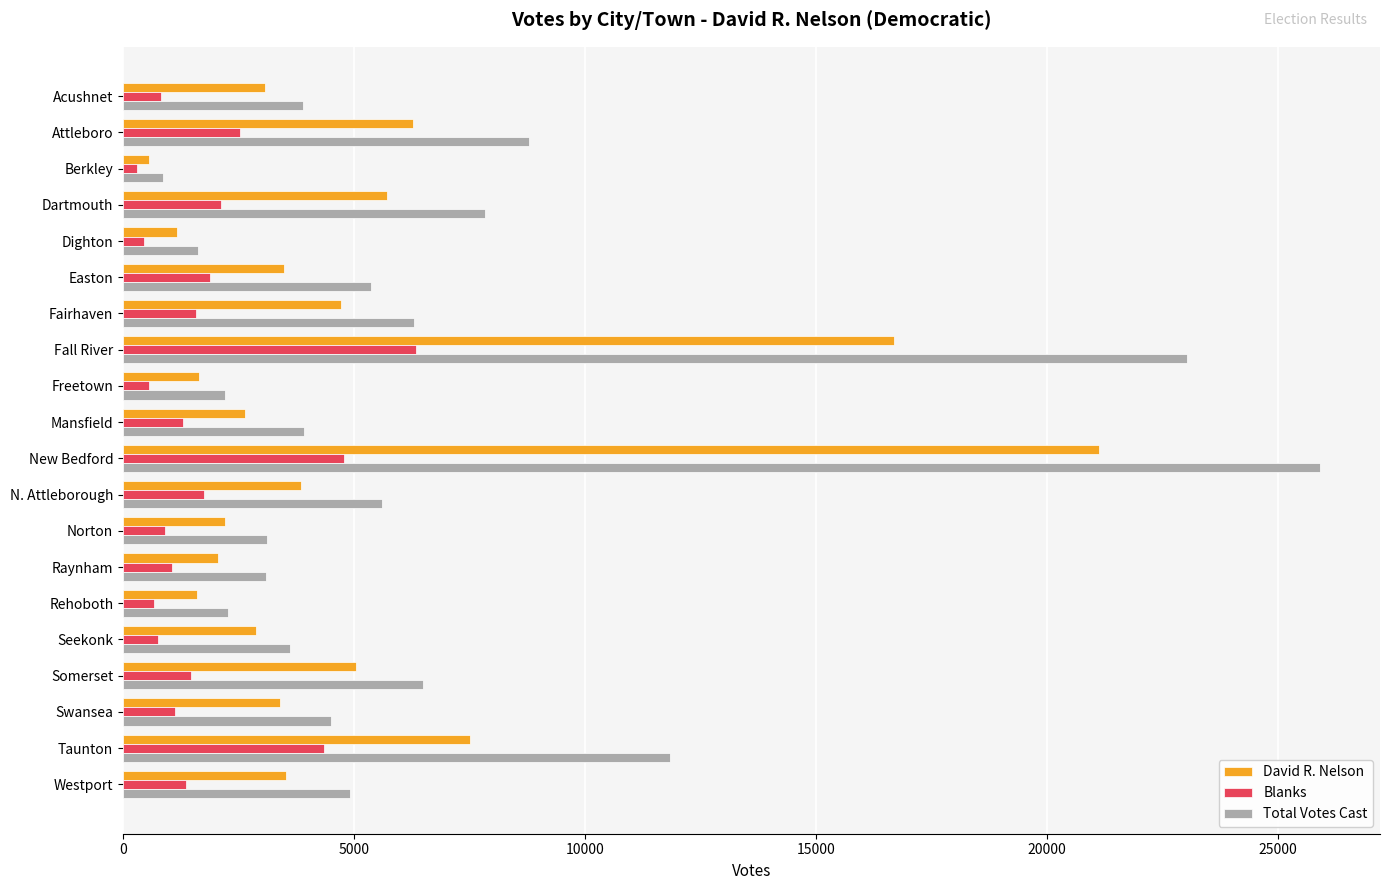

List the series in order of their overall mean, highest first.

Total Votes Cast, David R. Nelson, Blanks